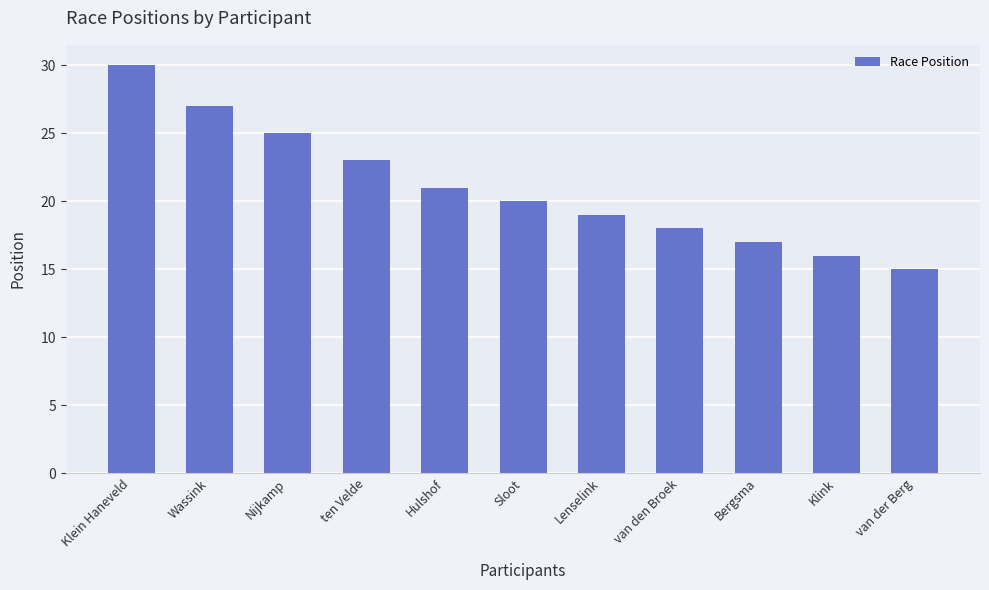

Is it true that the value at Nijkamp is 39?

False